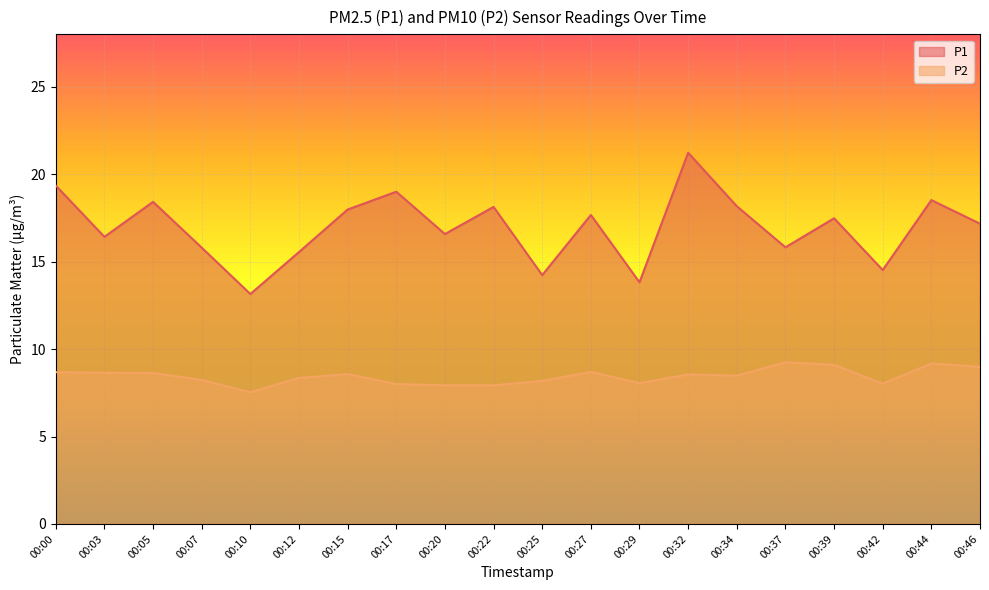

True or false: P2 has a value of 5.0 at 00:39.

False